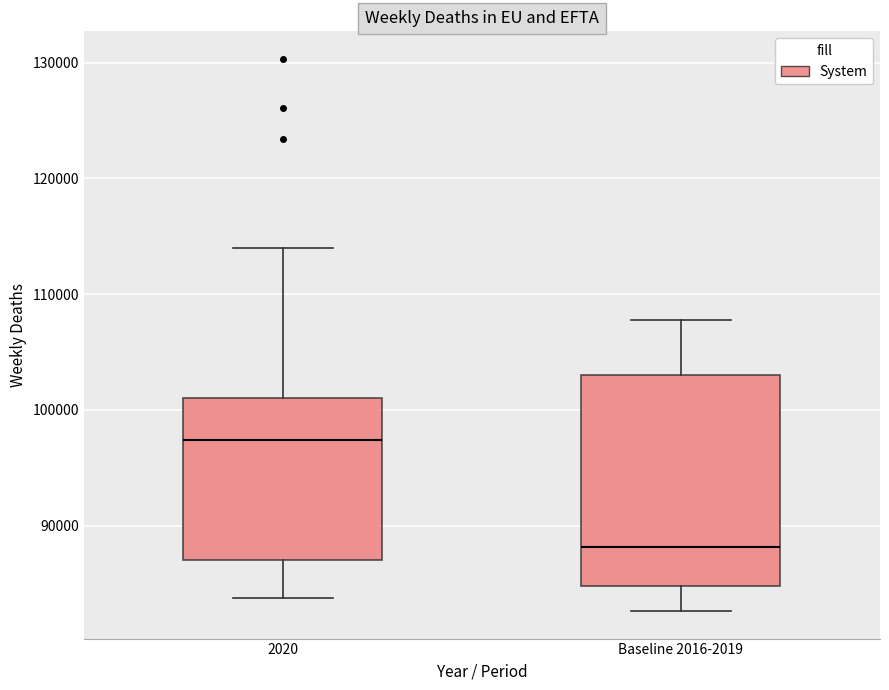

Reading left to right, read every box against the y-axis: the position of its median line, the range the box covers, and the ends of its whiskers. The values are not printed on the chart, so give them approximately, as read against the axis.

2020: median 97000, box 87000 to 101000, whiskers 84000 to 114000
Baseline 2016-2019: median 88000, box 85000 to 103000, whiskers 83000 to 108000